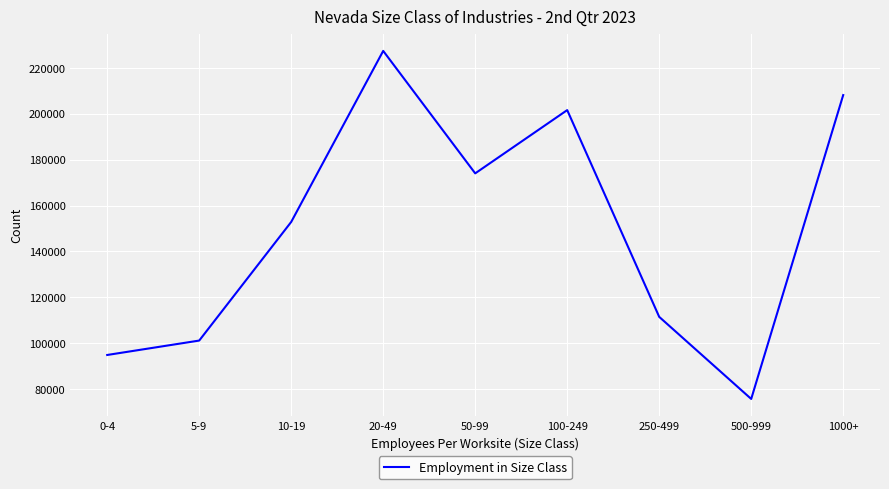

Read the value at 5-9, to the nearest 100.

101200